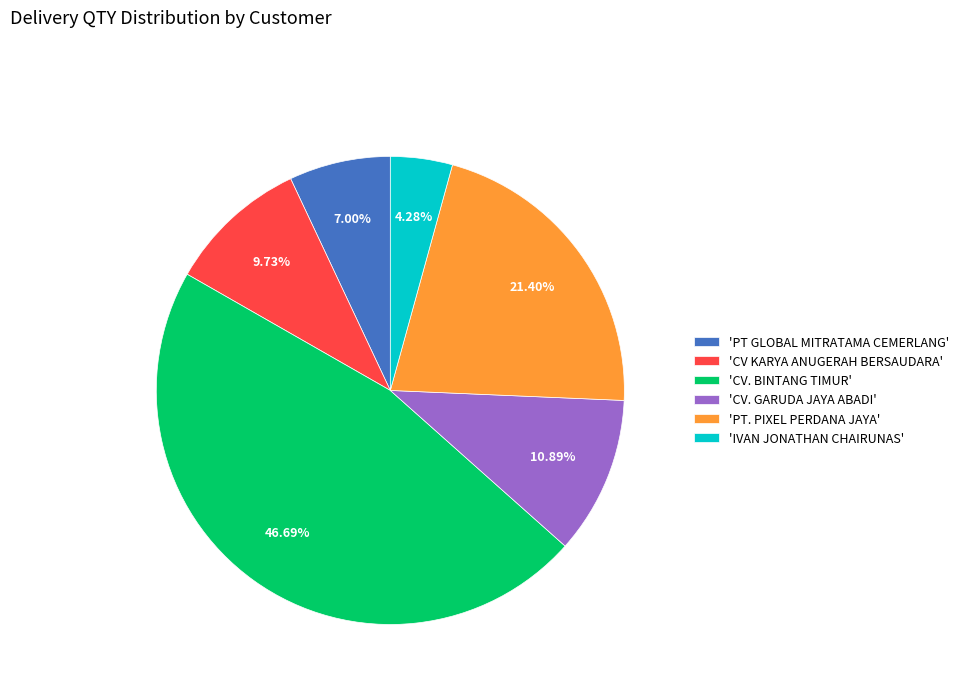

Combined, do 'PT GLOBAL MITRATAMA CEMERLANG' and 'PT. PIXEL PERDANA JAYA' account for over 50%?

No